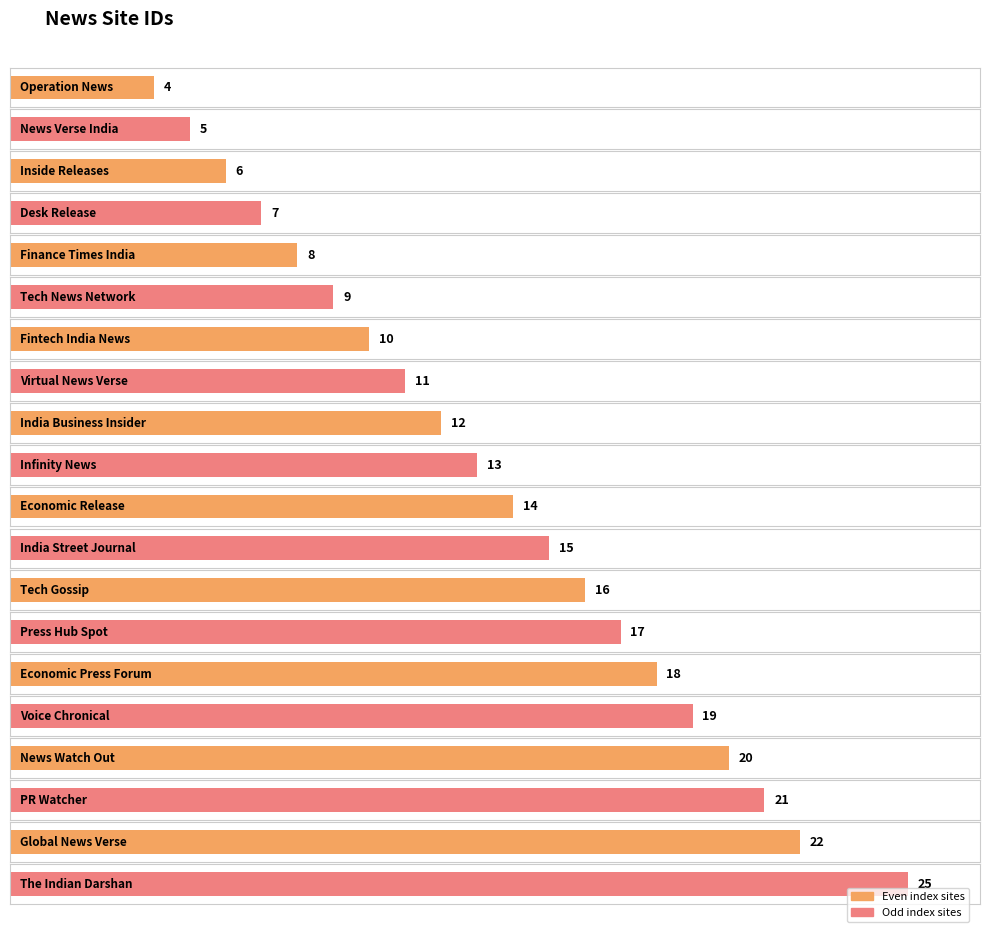

What is the label of the 7th bar from the left?

Fintech India News